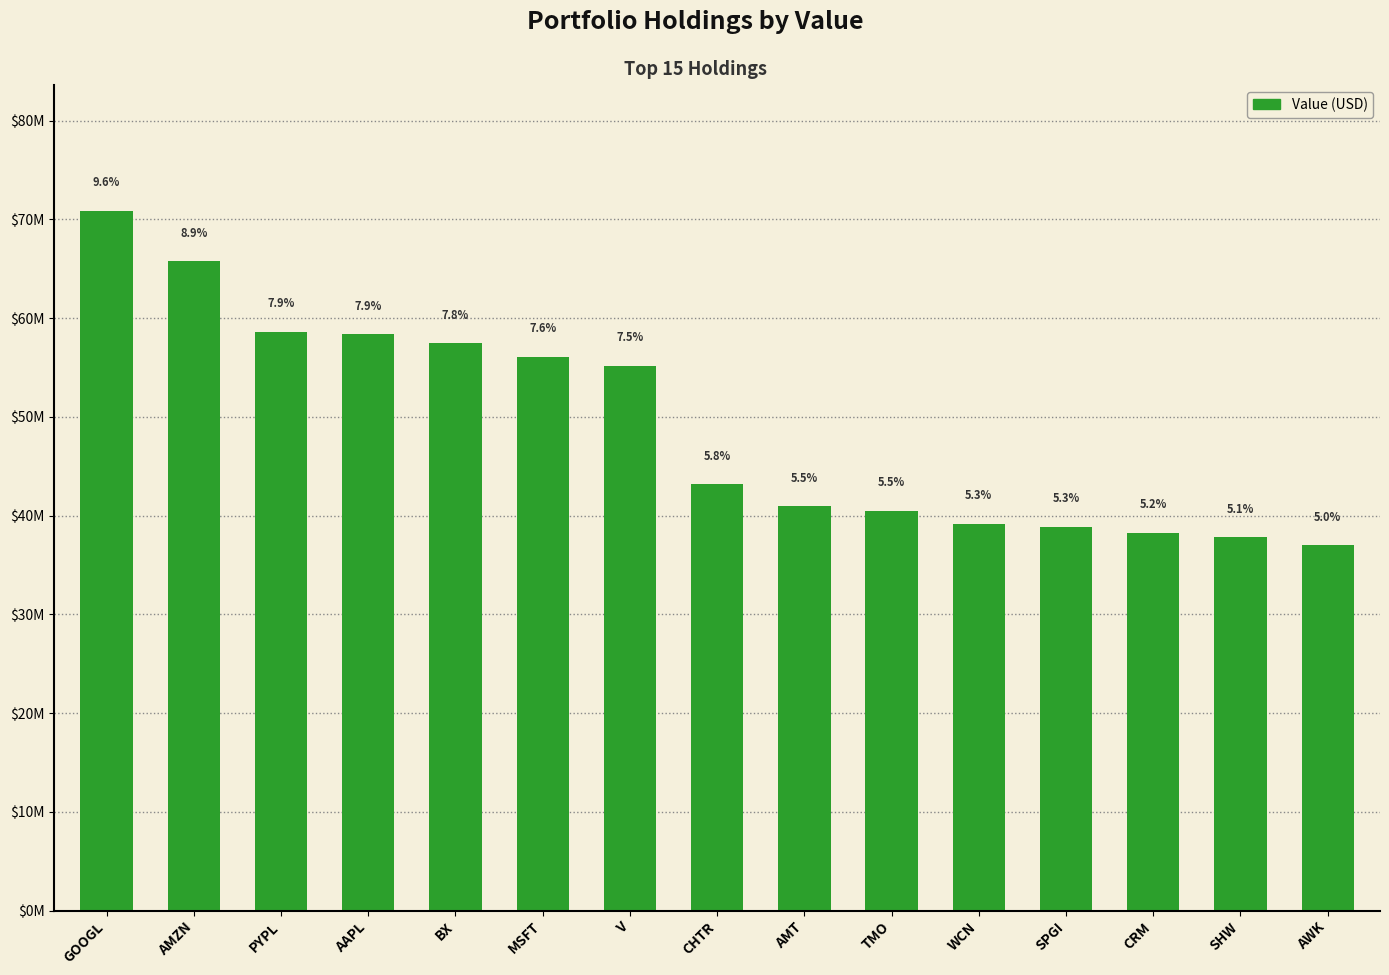

Rank the categories by value from lowest to highest.

AWK, SHW, CRM, SPGI, WCN, TMO, AMT, CHTR, V, MSFT, BX, AAPL, PYPL, AMZN, GOOGL